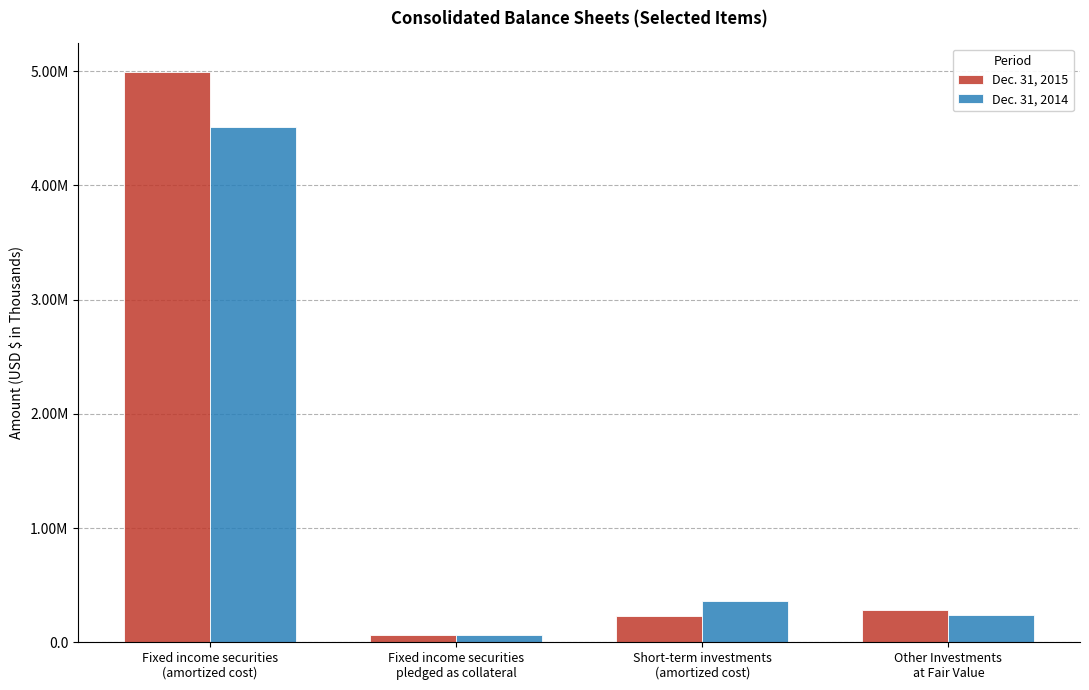

Reading right to left, transcribe all the data shown in this chart.

Dec. 31, 2015: Other Investments
at Fair Value=285261	Short-term investments
(amortized cost)=225789	Fixed income securities
pledged as collateral=64612	Fixed income securities
(amortized cost)=4992756
Dec. 31, 2014: Other Investments
at Fair Value=240969	Short-term investments
(amortized cost)=360069	Fixed income securities
pledged as collateral=64378	Fixed income securities
(amortized cost)=4514878